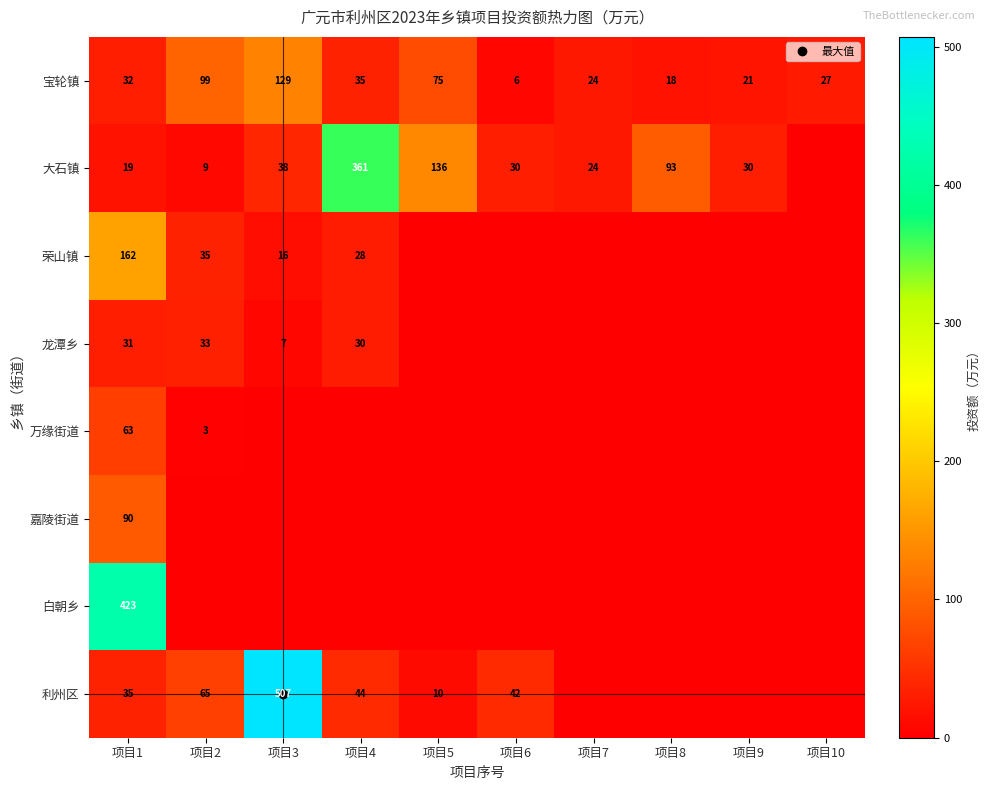

Which series changed the most between 项目2 and 项目7?

宝轮镇